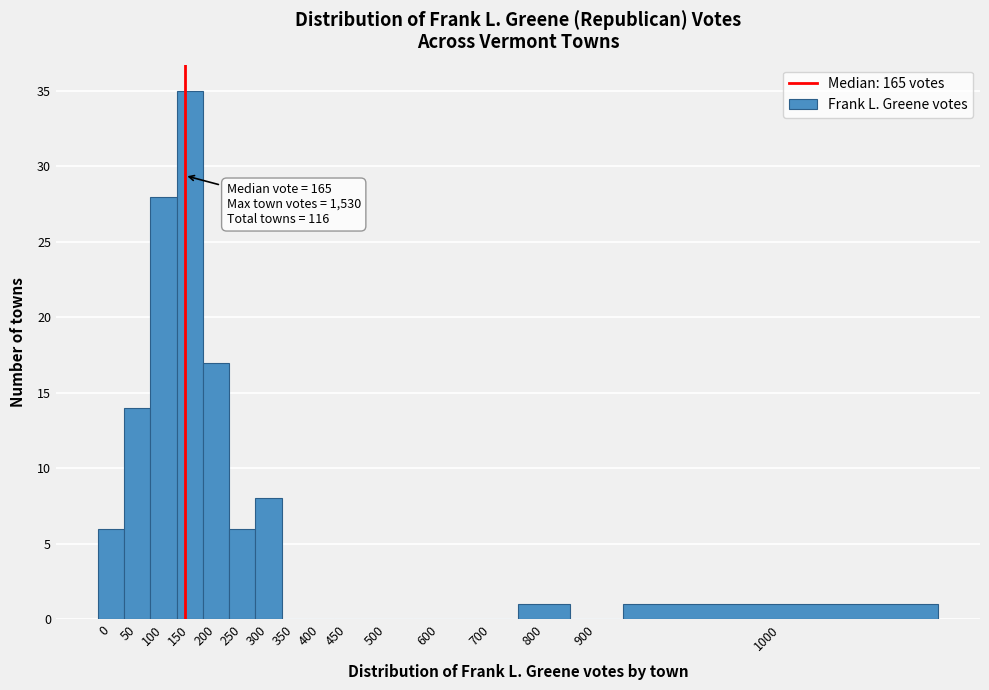

Reading left to right, list all the values displayed in this chart.

0=6	50=14	100=28	150=35	200=17	250=6	300=8	350=0	400=0	450=0	500=0	600=0	700=0	800=1	900=0	1000=1